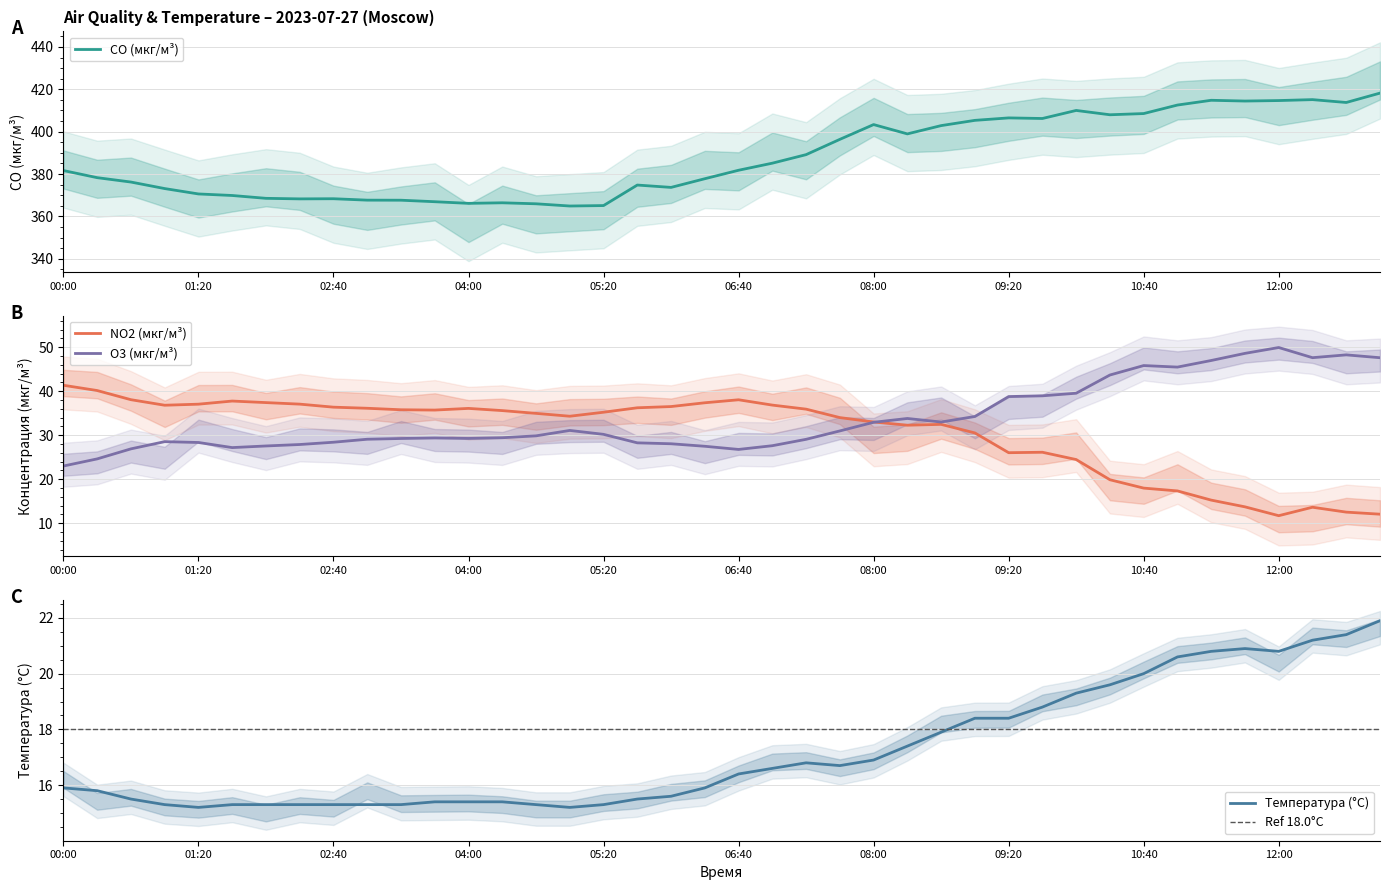

What is the label of the 29th point from the right?

03:40